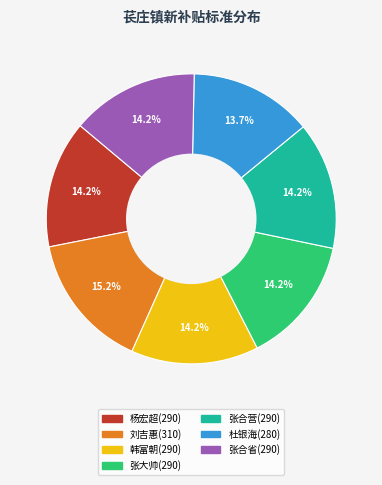

To the nearest percent, what is the average slice percentage?

14%